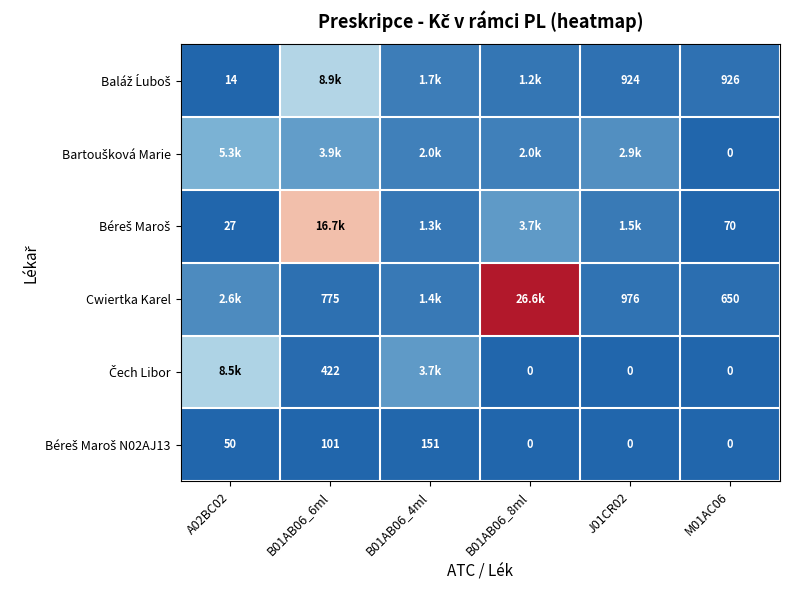

At which category is the sum across all series the highest?

B01AB06_8ml